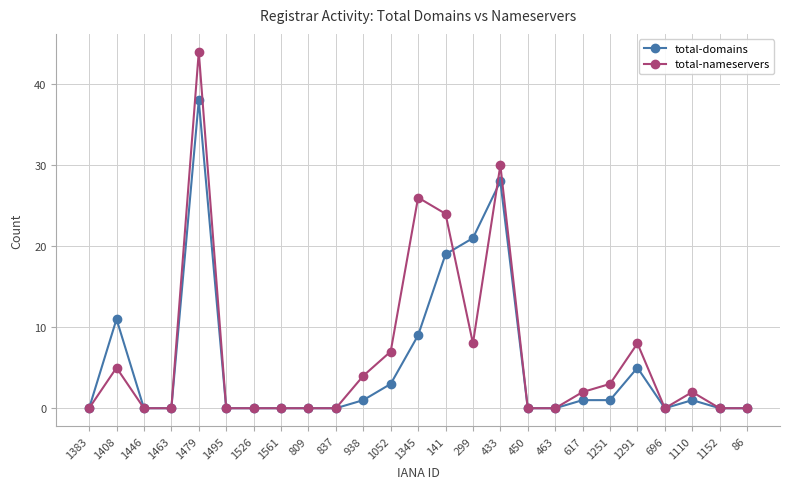

Reading left to right, what are all the values shown in this chart?

total-domains: 1383=0	1408=11	1446=0	1463=0	1479=38	1495=0	1526=0	1561=0	809=0	837=0	938=1	1052=3	1345=9	141=19	299=21	433=28	450=0	463=0	617=1	1251=1	1291=5	696=0	1110=1	1152=0	86=0
total-nameservers: 1383=0	1408=5	1446=0	1463=0	1479=44	1495=0	1526=0	1561=0	809=0	837=0	938=4	1052=7	1345=26	141=24	299=8	433=30	450=0	463=0	617=2	1251=3	1291=8	696=0	1110=2	1152=0	86=0